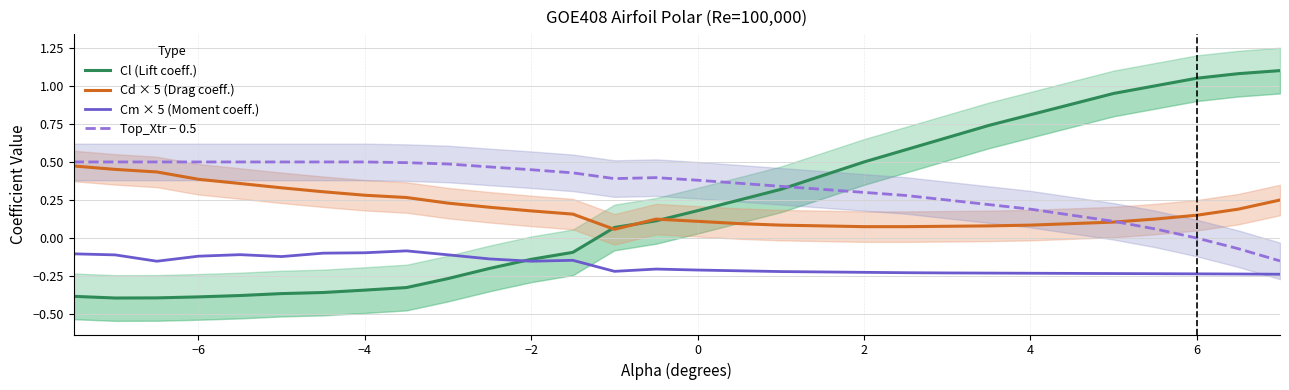

Count the number of categories in the chart.

30